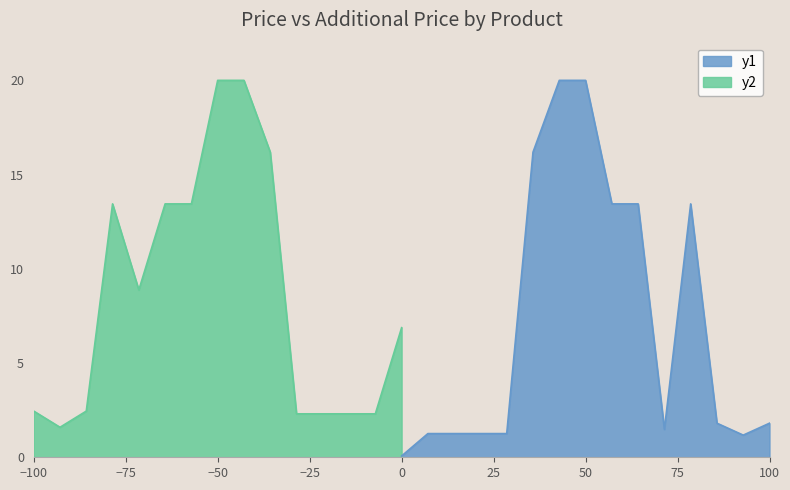

True or false: Доп. ціна and Ціна intersect in this chart.

False